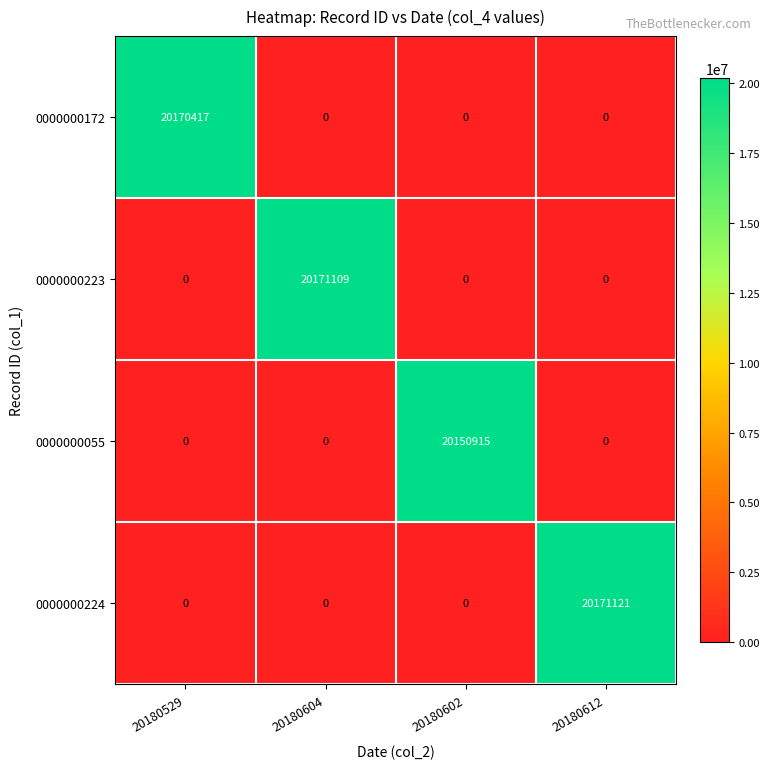

How many values in the 0000000172 series exceed 0?

1